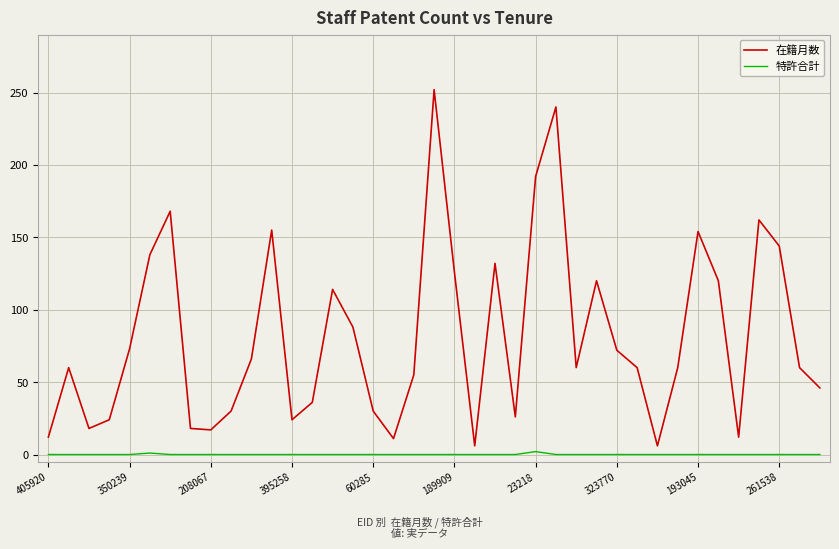

How many interior local peaks does the 在籍月数 series have?

10